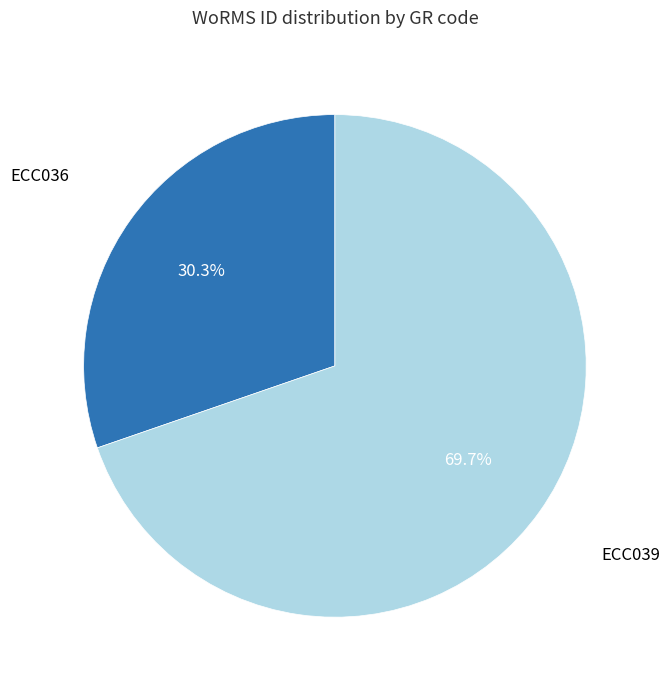

Is there any slice that represents more than half of the pie?

Yes